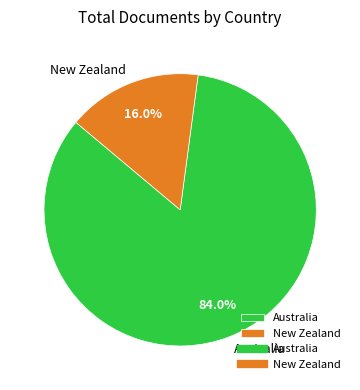

Which slice is the smallest?

New Zealand